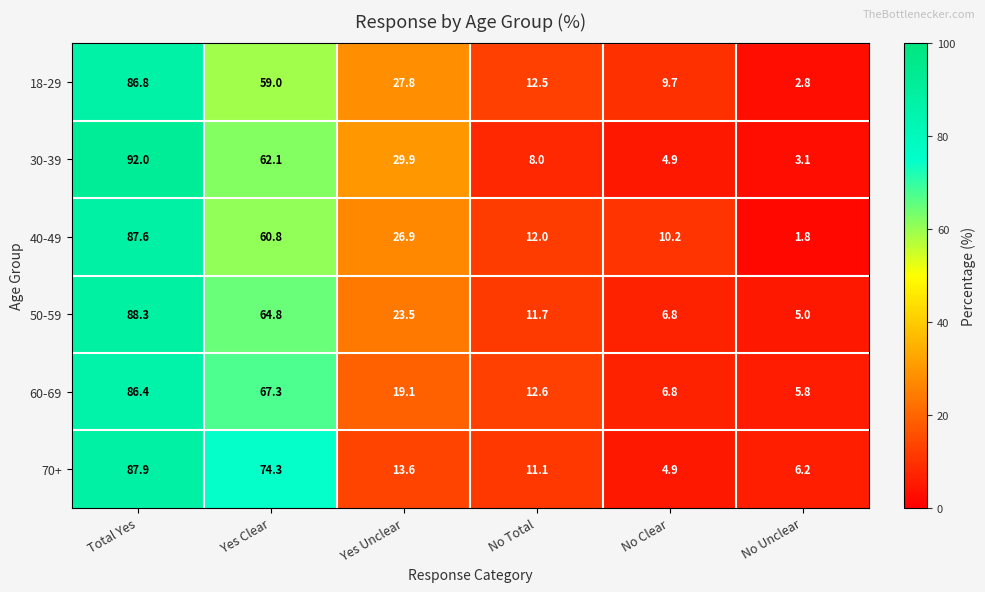

What is the total value across all series at No Total?

67.9